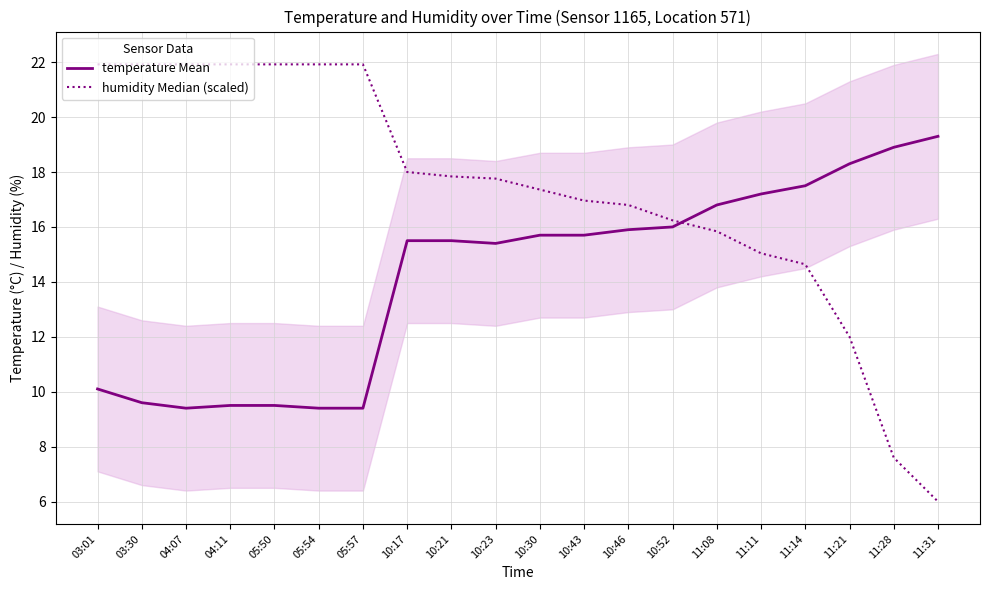

List the labels in order of temperature Mean value, smallest first.

04:07, 05:54, 05:57, 04:11, 05:50, 03:30, 03:01, 10:23, 10:17, 10:21, 10:30, 10:43, 10:46, 10:52, 11:08, 11:11, 11:14, 11:21, 11:28, 11:31